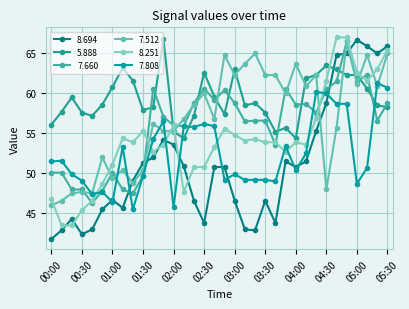

Which series has the largest total across all categories?

5.888